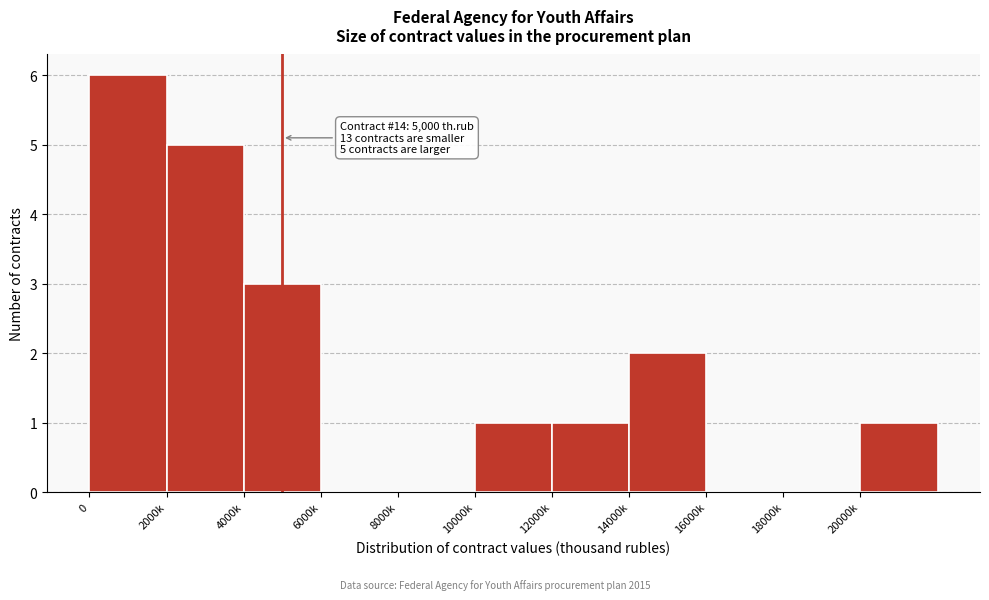

Reading right to left, list all the values displayed in this chart.

20000k=1	18000k=0	16000k=0	14000k=2	12000k=1	10000k=1	8000k=0	6000k=0	4000k=3	2000k=5	0=6